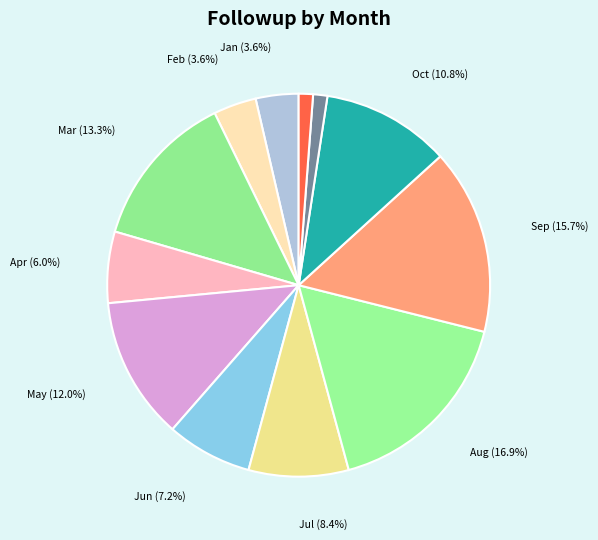

Rank the categories by value from highest to lowest.

Aug, Sep, Mar, May, Oct, Jul, Jun, Apr, Jan, Feb, Nov, Dec